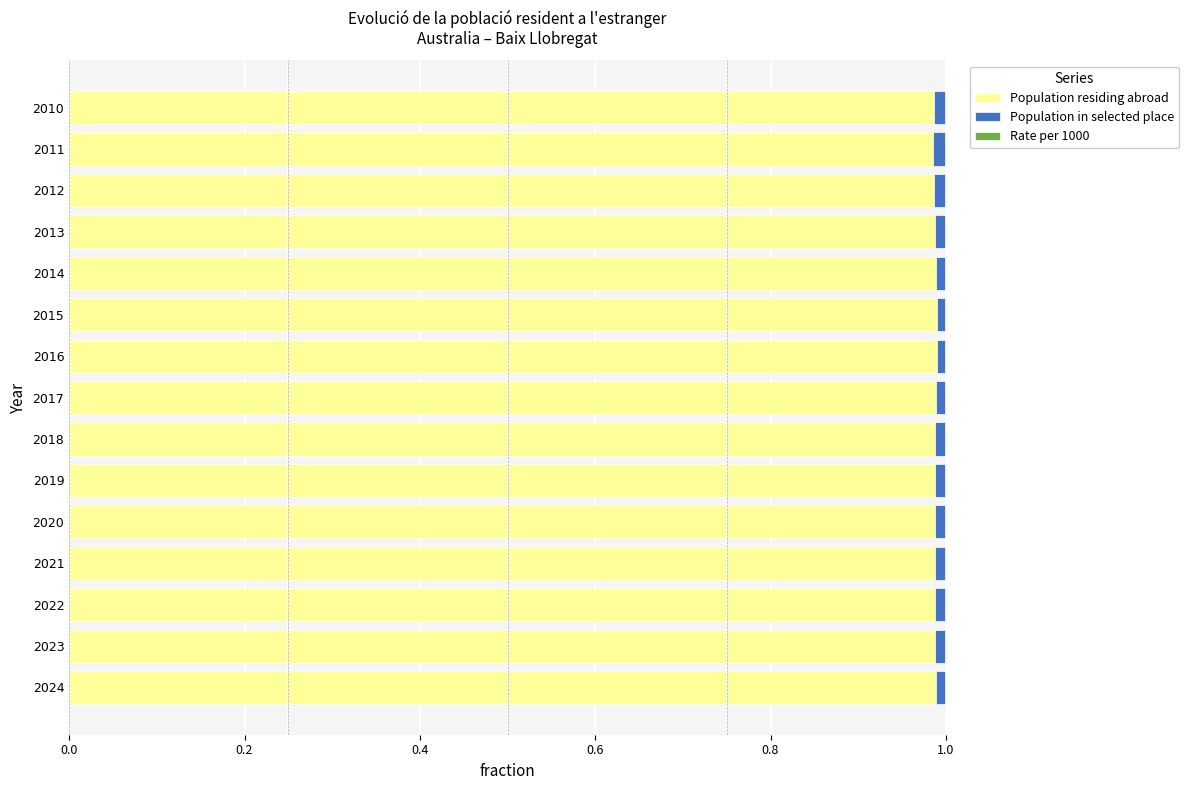

What is the sum of all Population residing abroad values?

14.8